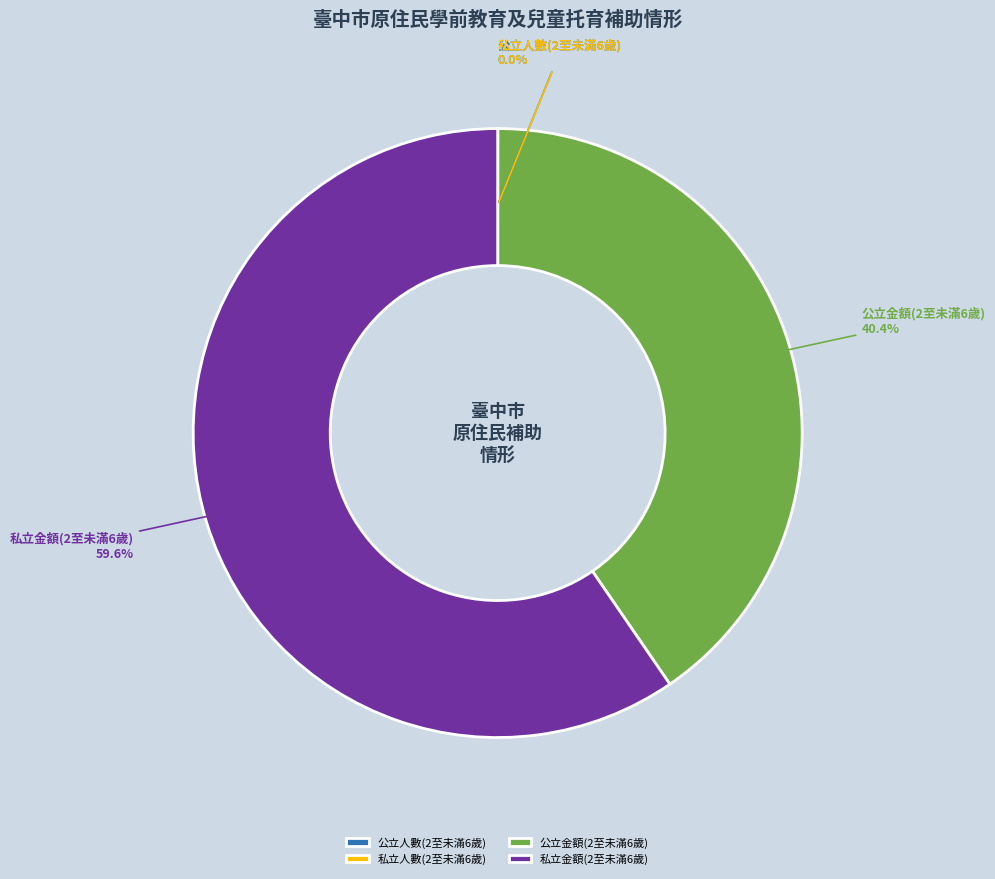

What is the largest slice in the pie chart?

私立金額(2至未滿6歲)